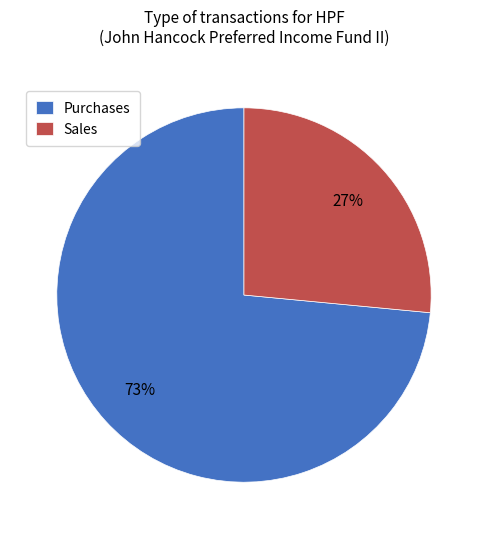

How many segments does this pie chart have?

2